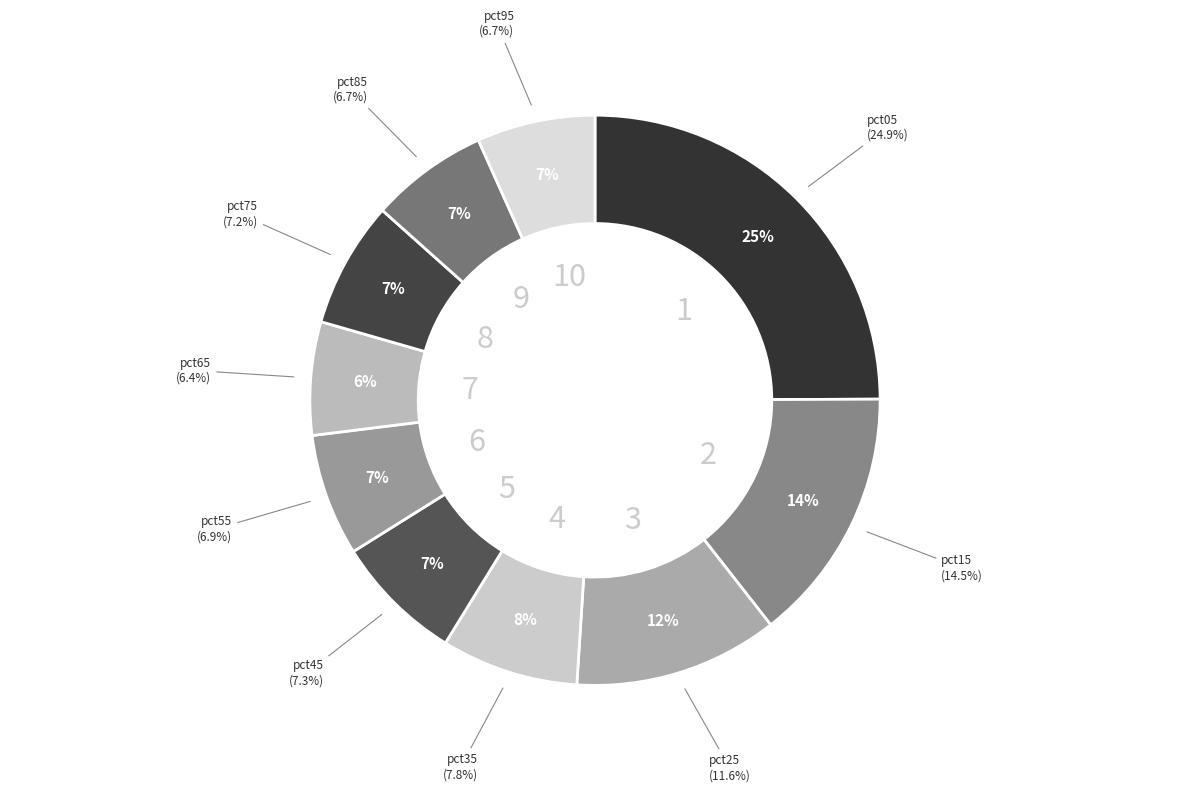

To the nearest percent, what is the average slice percentage?

10%